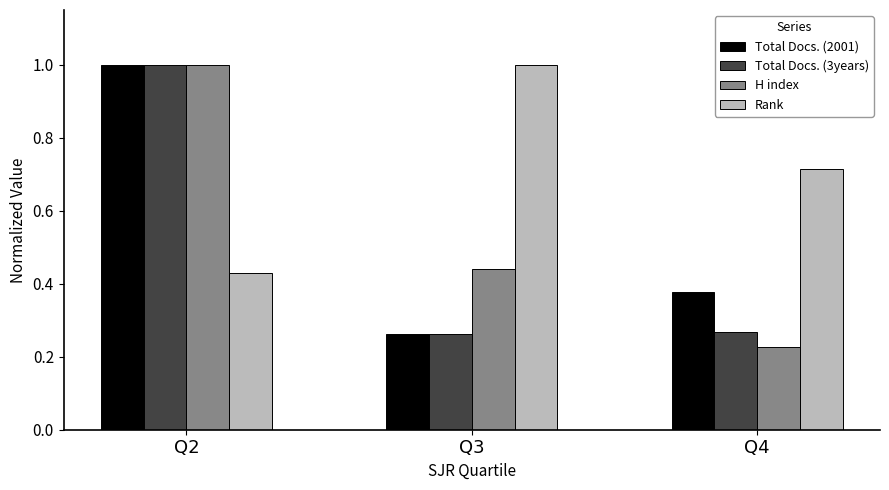

List the labels in order of H index value, largest first.

Q2, Q3, Q4